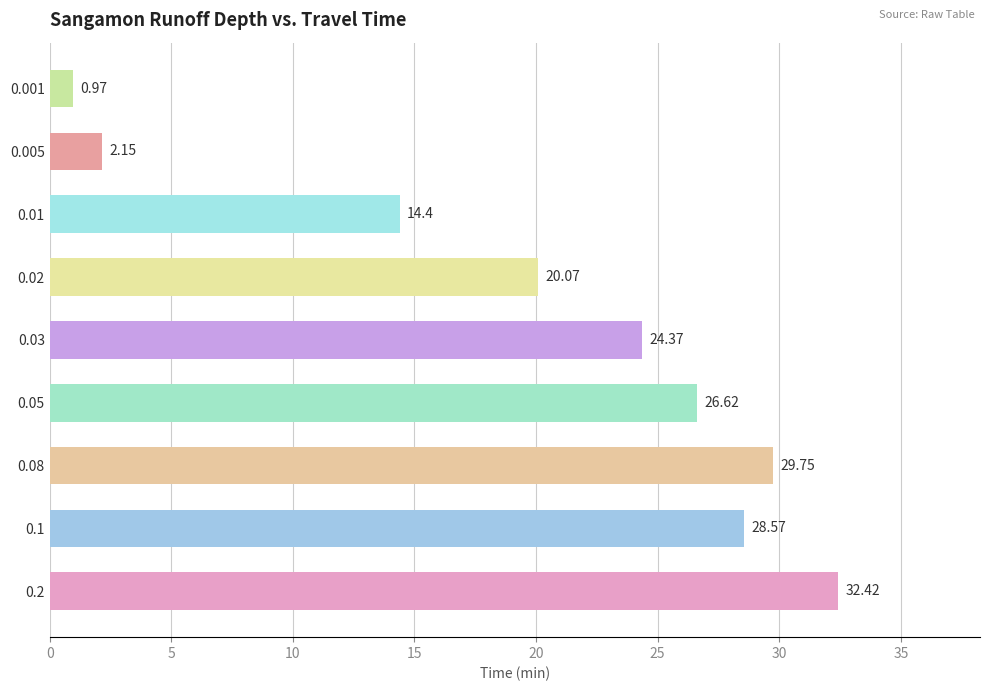

Between 0.03 and 0.08, which is larger?

0.08